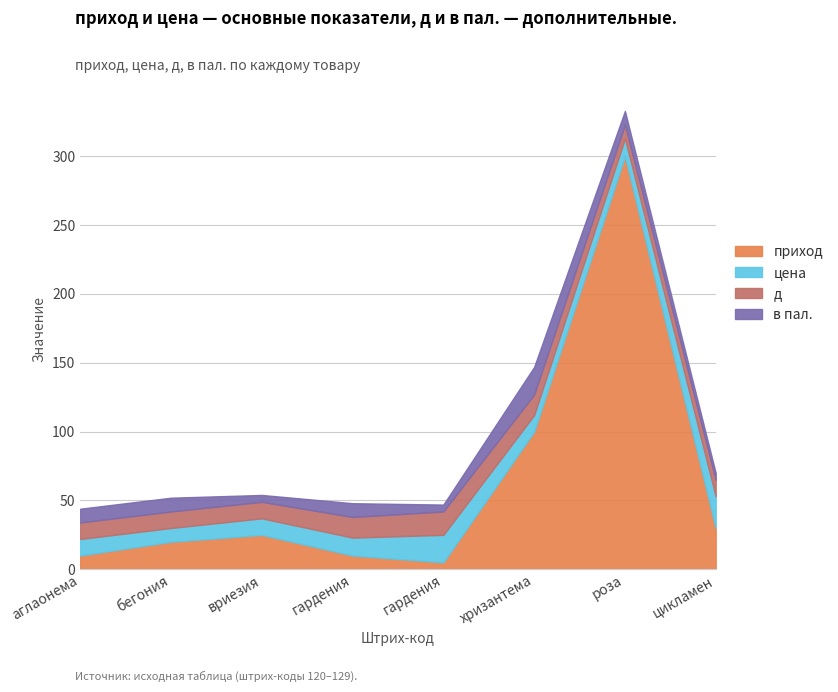

What is the difference between the second highest and minimum values in the приход series?

95